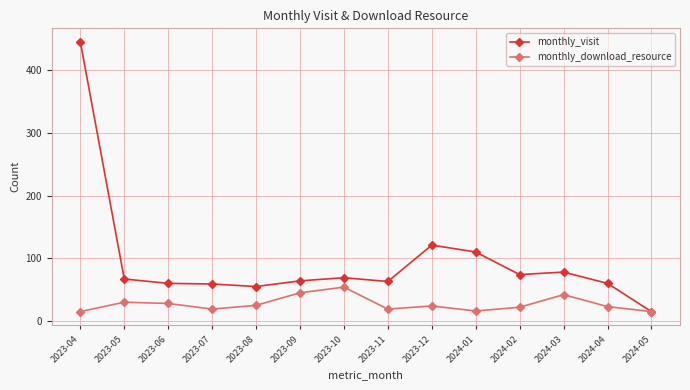

At which label does monthly_download_resource first exceed 24?

2023-05